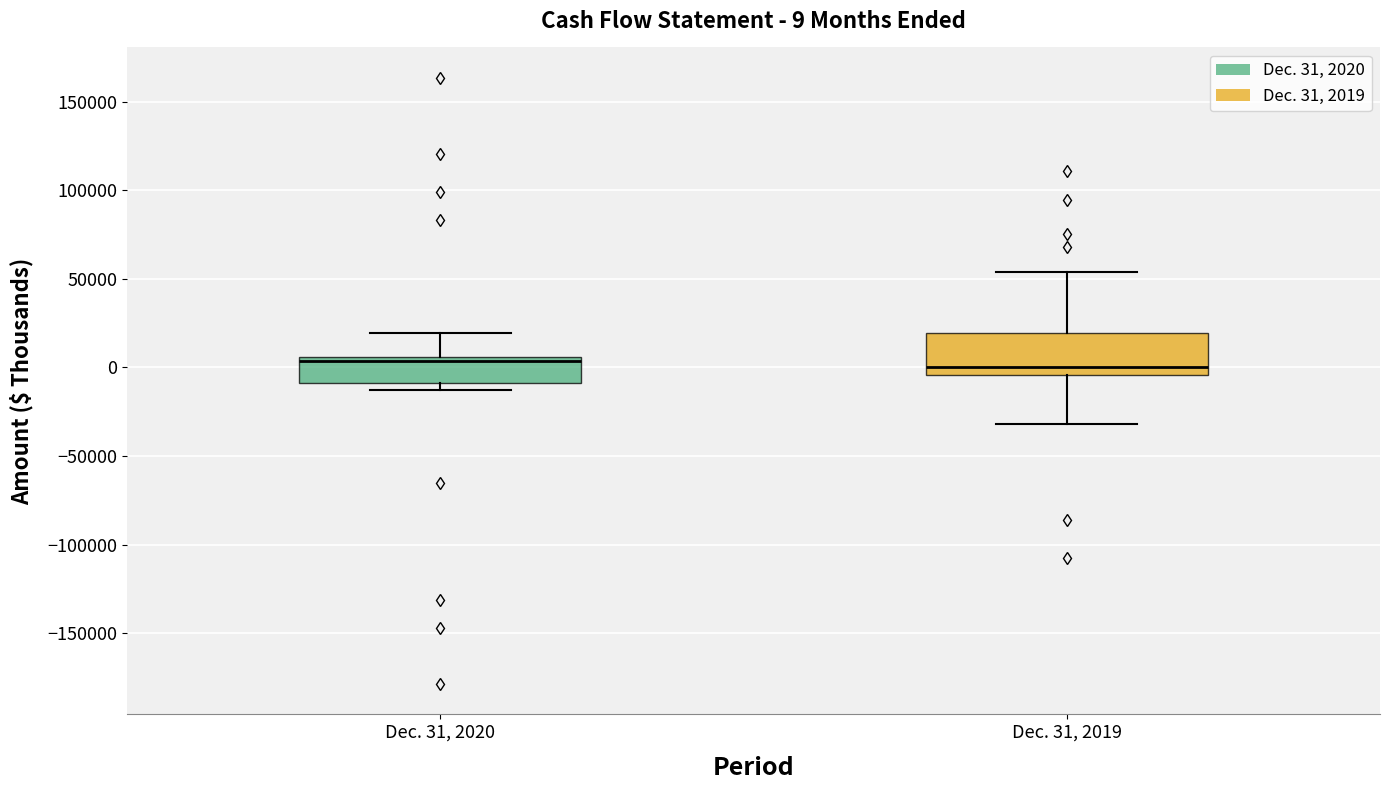

Which box is the tallest, from its lower edge to its upper edge?

Dec. 31, 2019